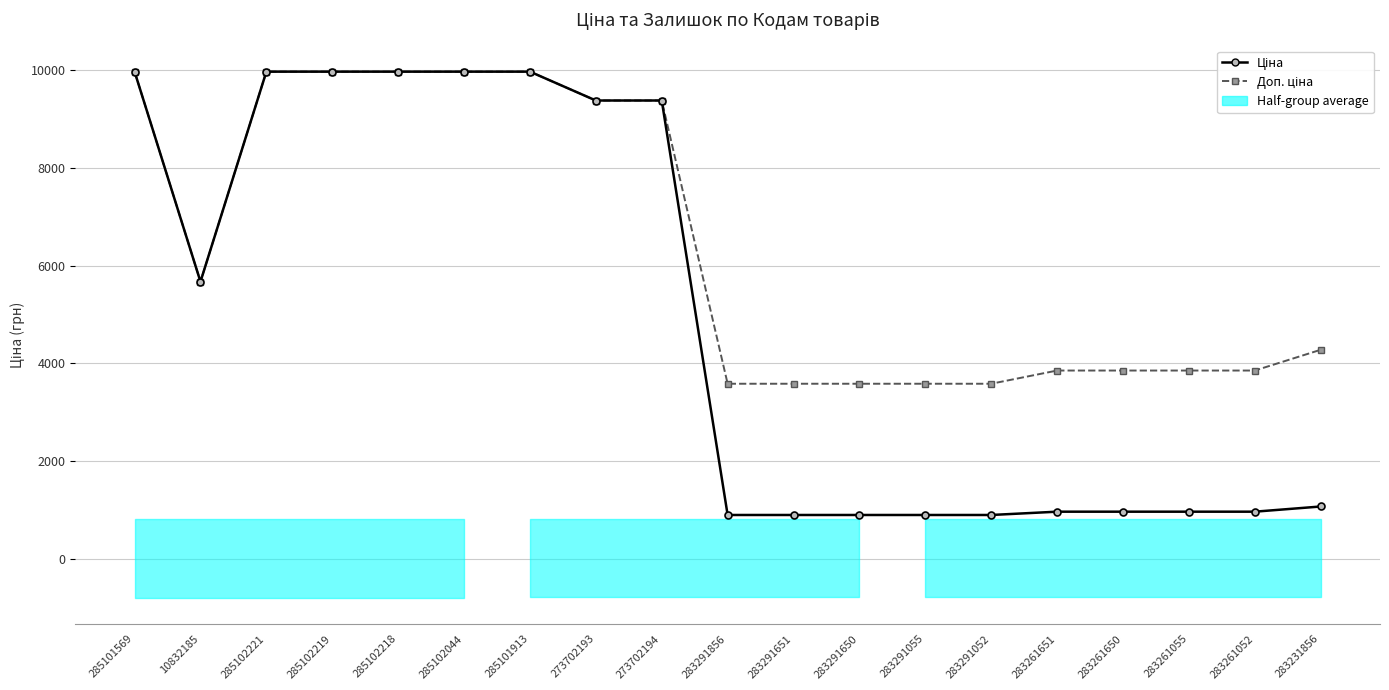

Rank the series by their average value, from highest to lowest.

Доп. ціна, Ціна